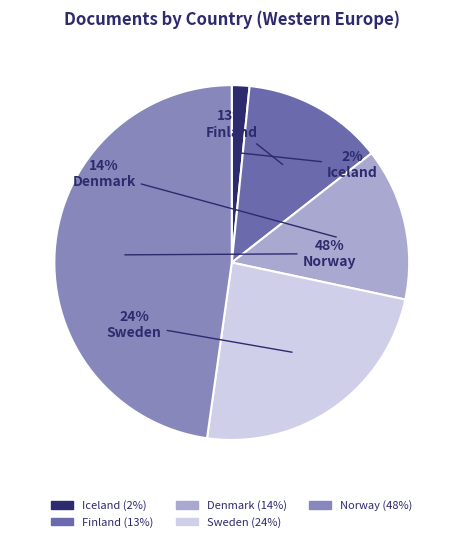

Does any single category account for the majority?

No